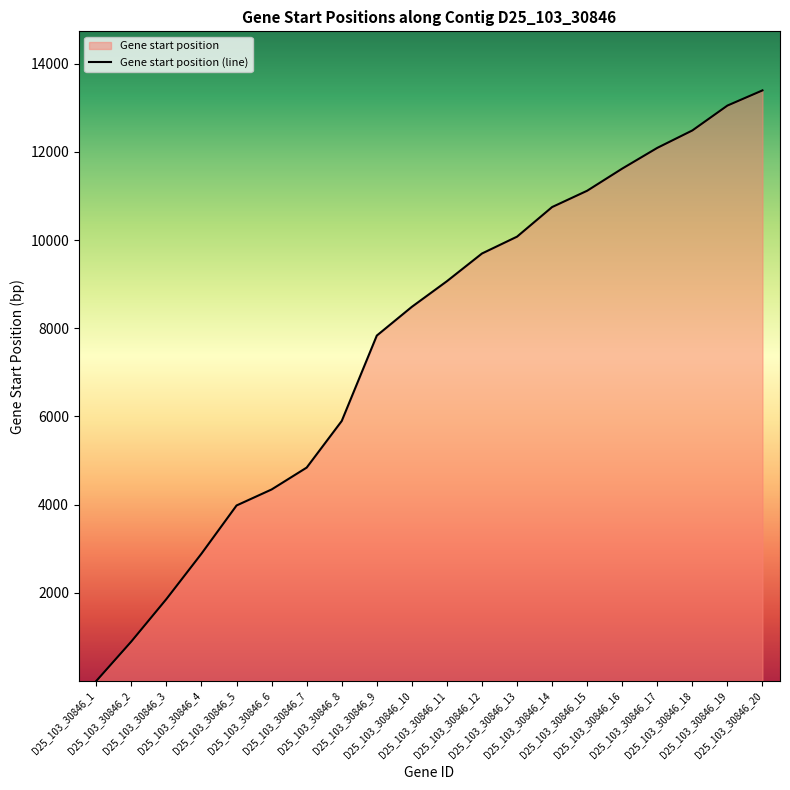

List the labels in order of value, largest first.

D25_103_30846_20, D25_103_30846_19, D25_103_30846_18, D25_103_30846_17, D25_103_30846_16, D25_103_30846_15, D25_103_30846_14, D25_103_30846_13, D25_103_30846_12, D25_103_30846_11, D25_103_30846_10, D25_103_30846_9, D25_103_30846_8, D25_103_30846_7, D25_103_30846_6, D25_103_30846_5, D25_103_30846_4, D25_103_30846_3, D25_103_30846_2, D25_103_30846_1